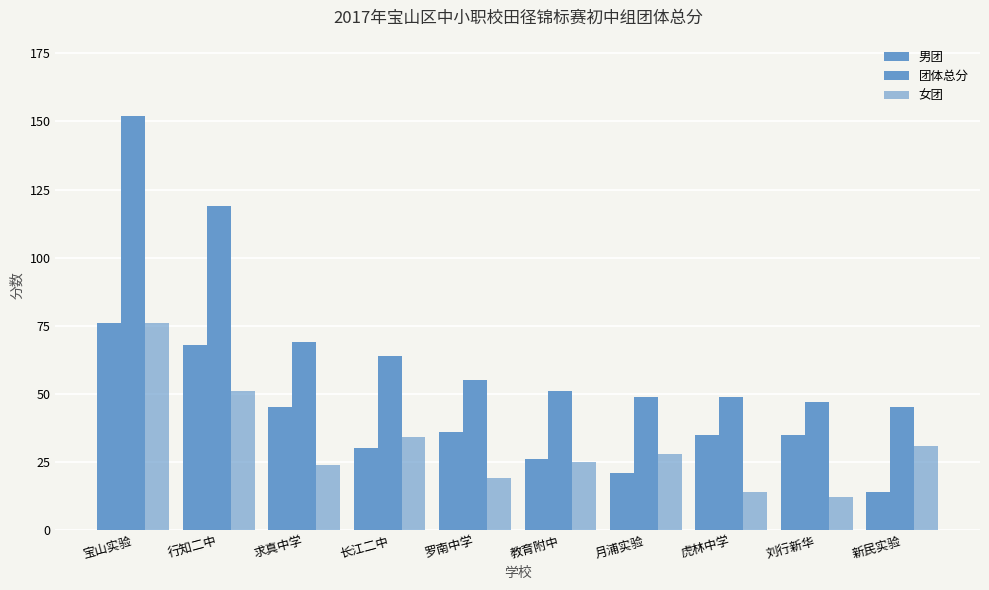

Are the bars horizontal?

No